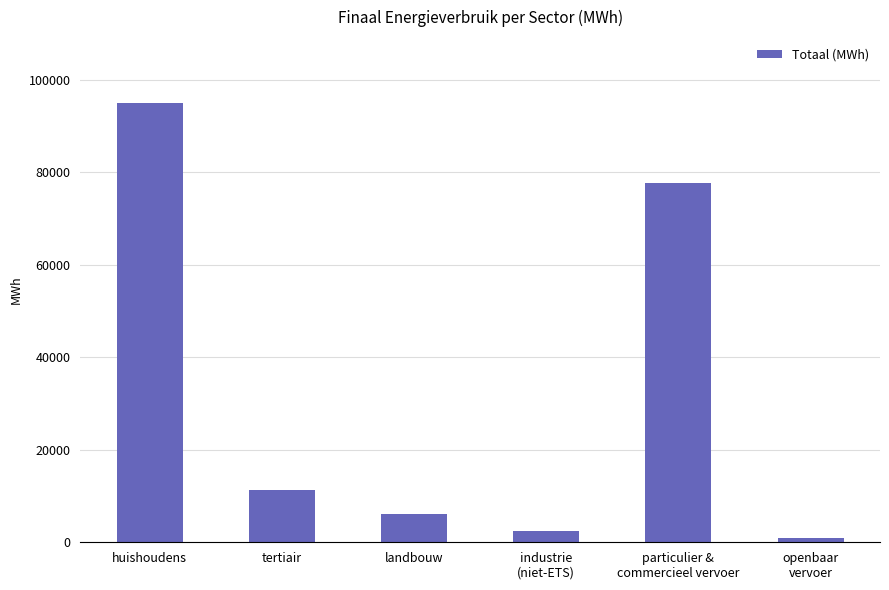

Rank the categories by value from highest to lowest.

huishoudens, particulier &
commercieel vervoer, tertiair, landbouw, industrie
(niet-ETS), openbaar
vervoer